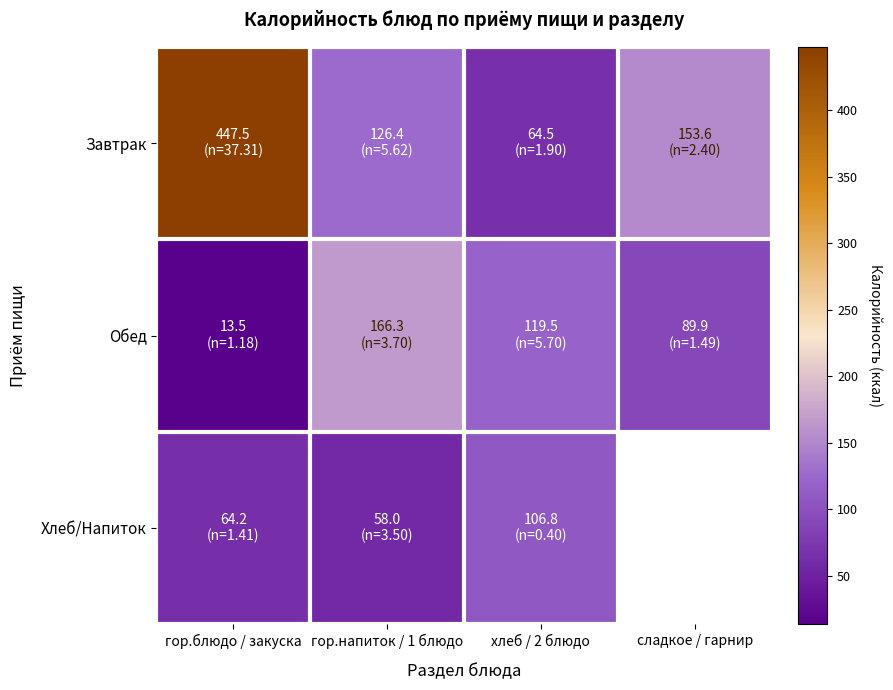

Count the number of categories in the chart.

4